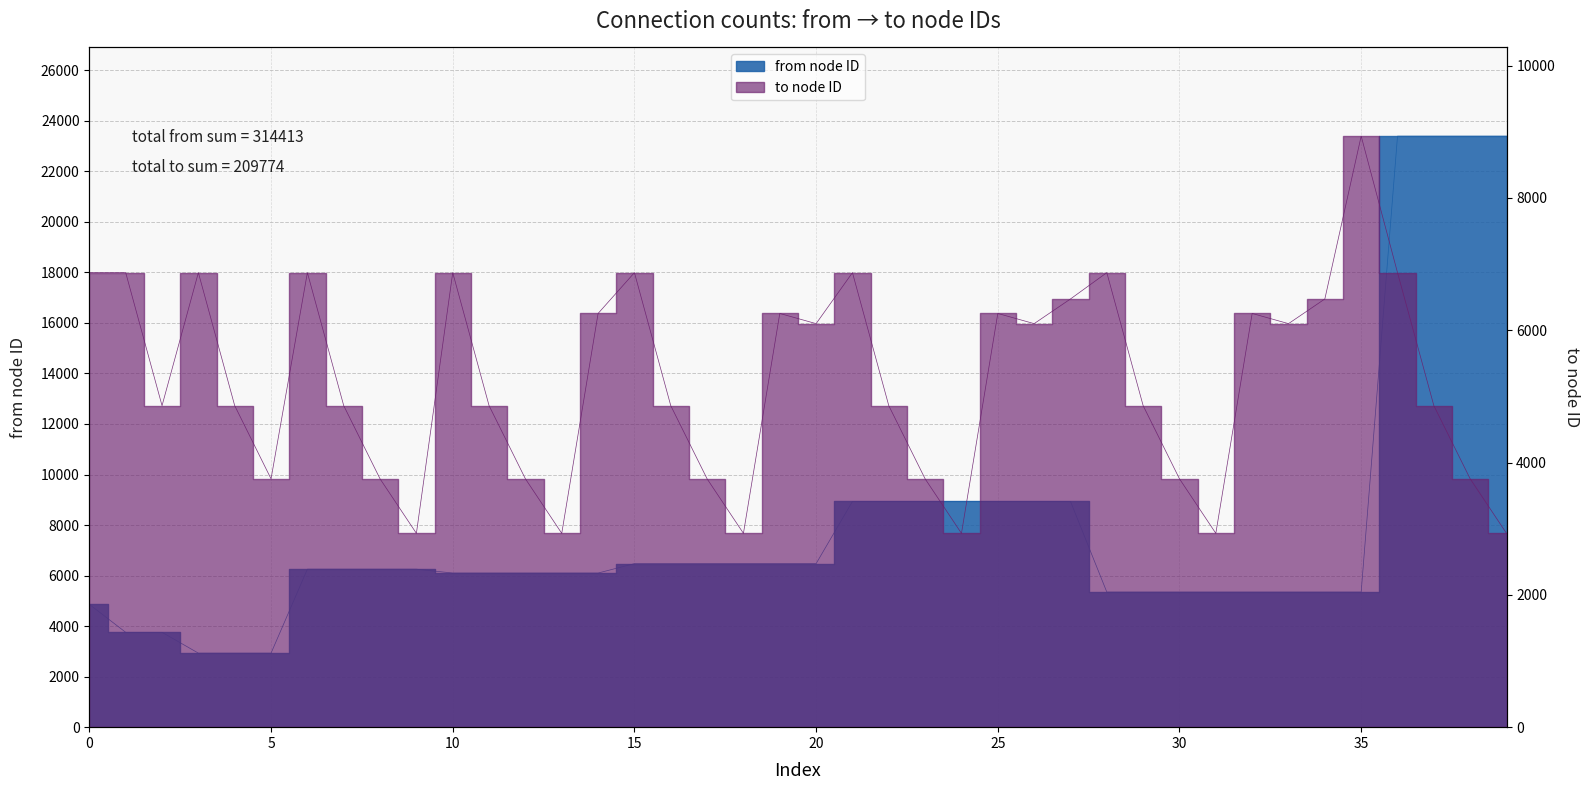

Which series has the largest total across all categories?

from